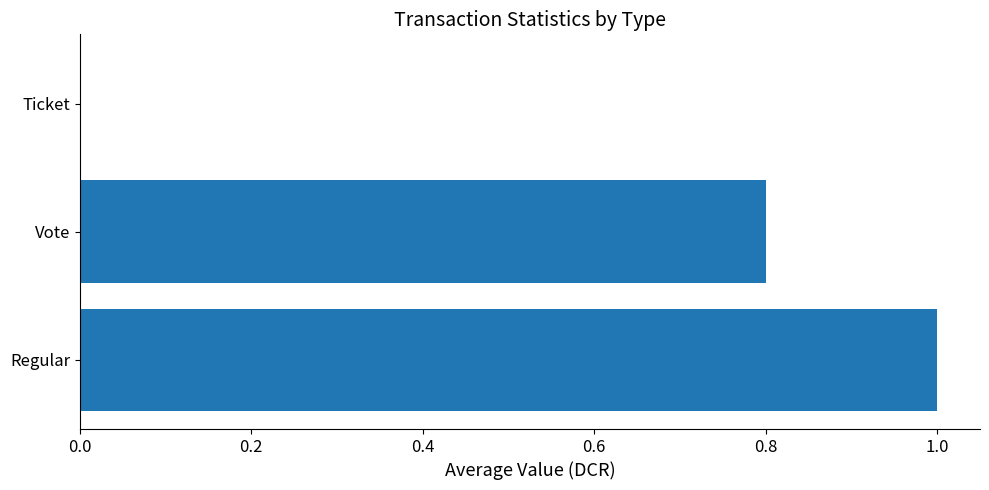

Read the value at Vote.

0.8